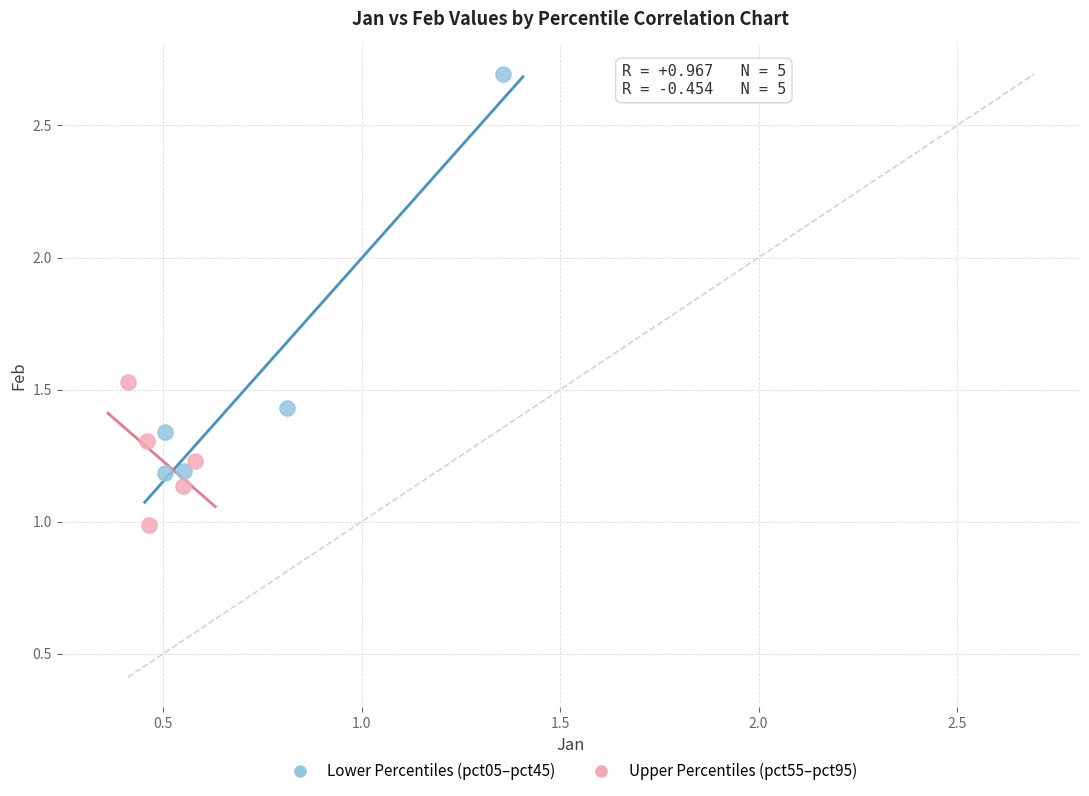

What are all the series names shown in the legend?

Lower Percentiles (pct05–pct45), Upper Percentiles (pct55–pct95)